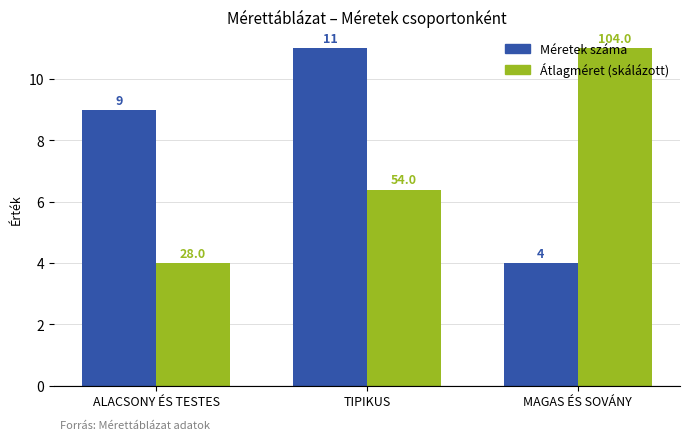

True or false: Méretek száma has a value of 11.0 at TIPIKUS.

True